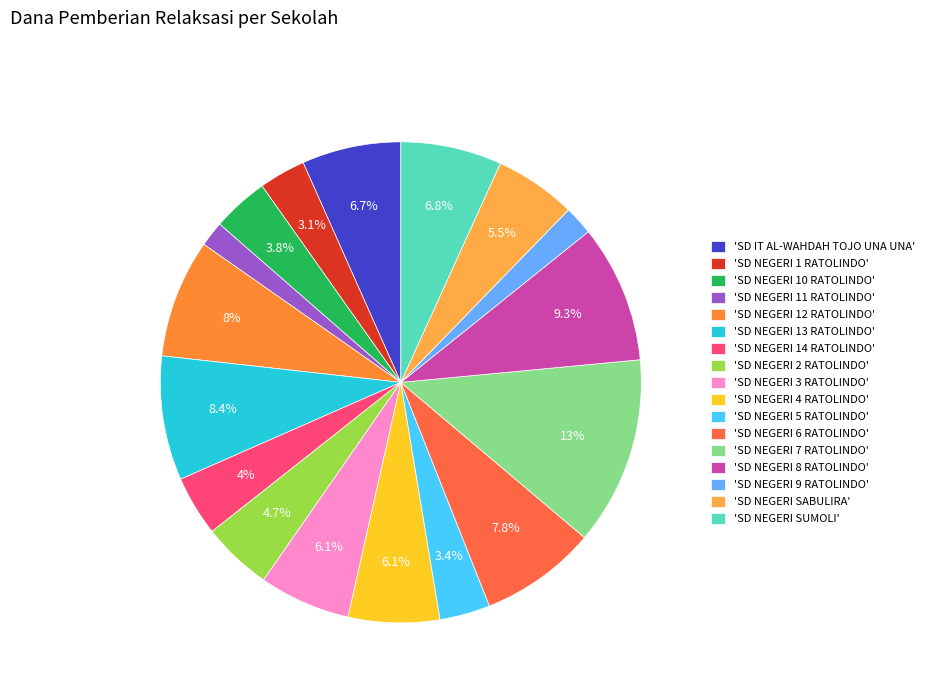

How many slices are in this pie chart?

17